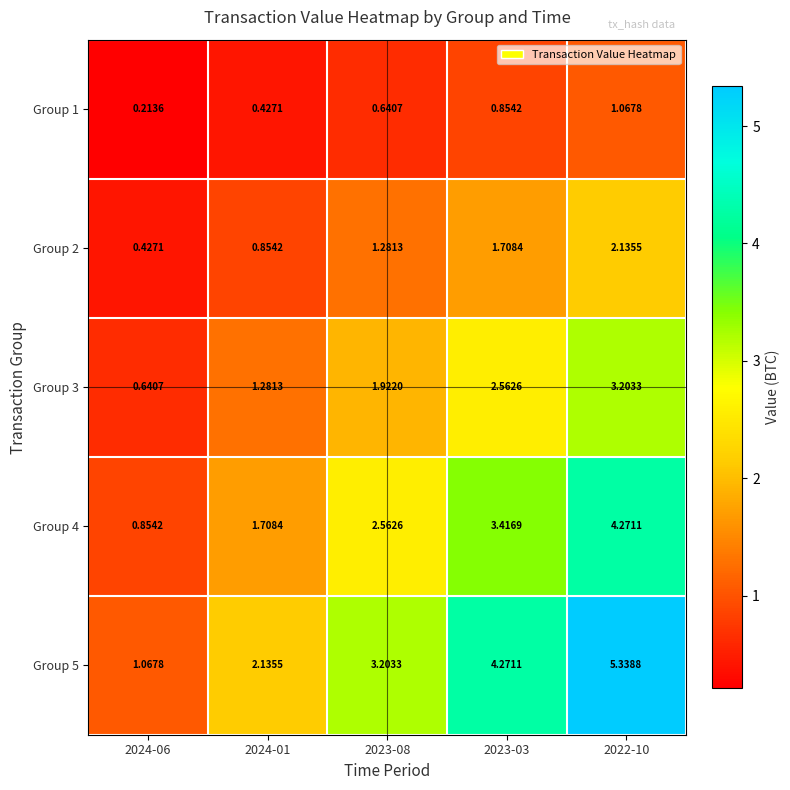

At how many categories does at least one series exceed 2?

4